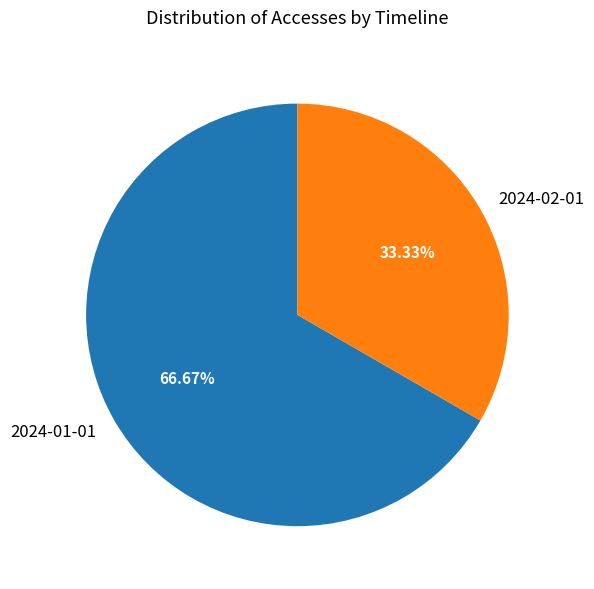

Which has a higher value, 2024-01-01 or 2024-02-01?

2024-01-01